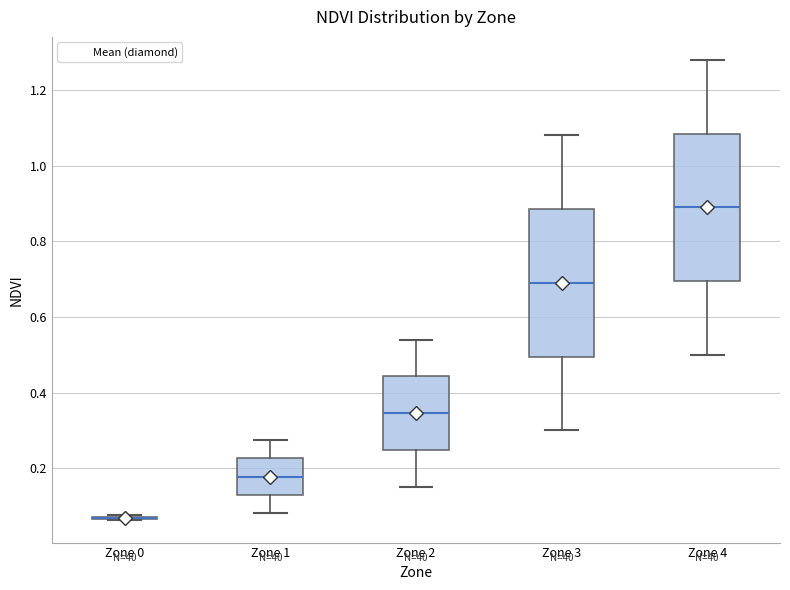

Where does the upper whisker of the box for Zone 2 end on the y-axis? The values are not printed on the chart, so give them approximately, as read against the axis.

0.54